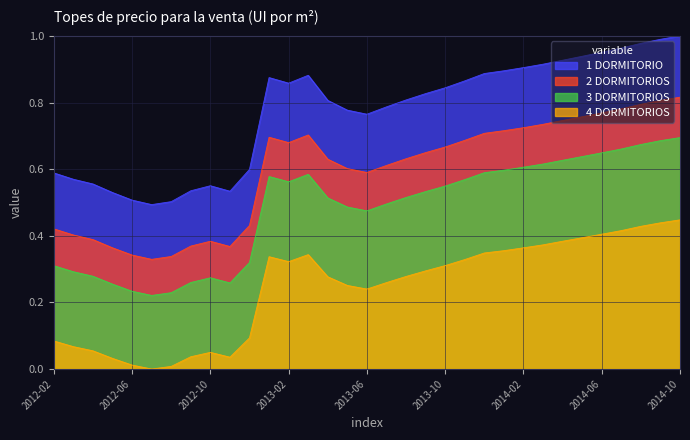

True or false: 2 DORMITORIOS has a value of 0.8 at 2014-10.

True